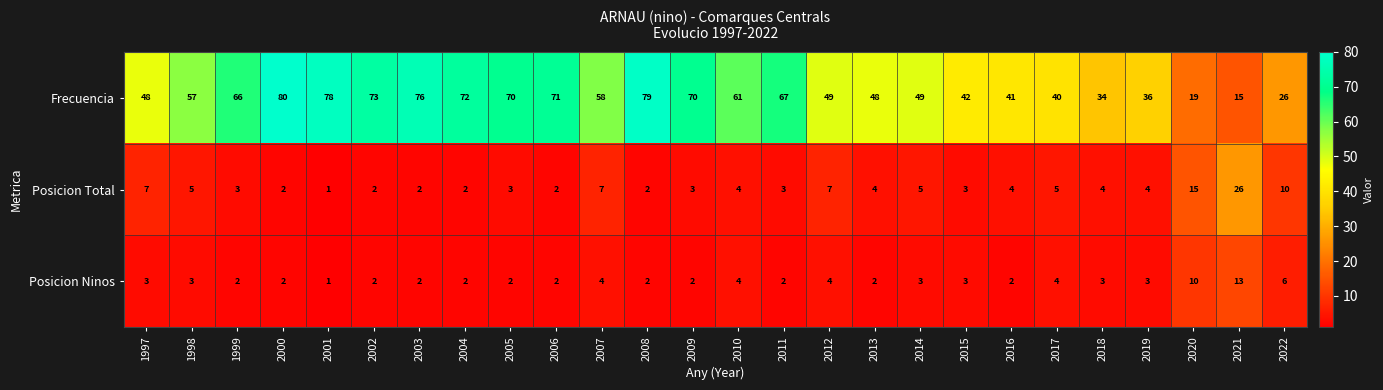

Which series has the largest range (max minus min)?

Frecuencia